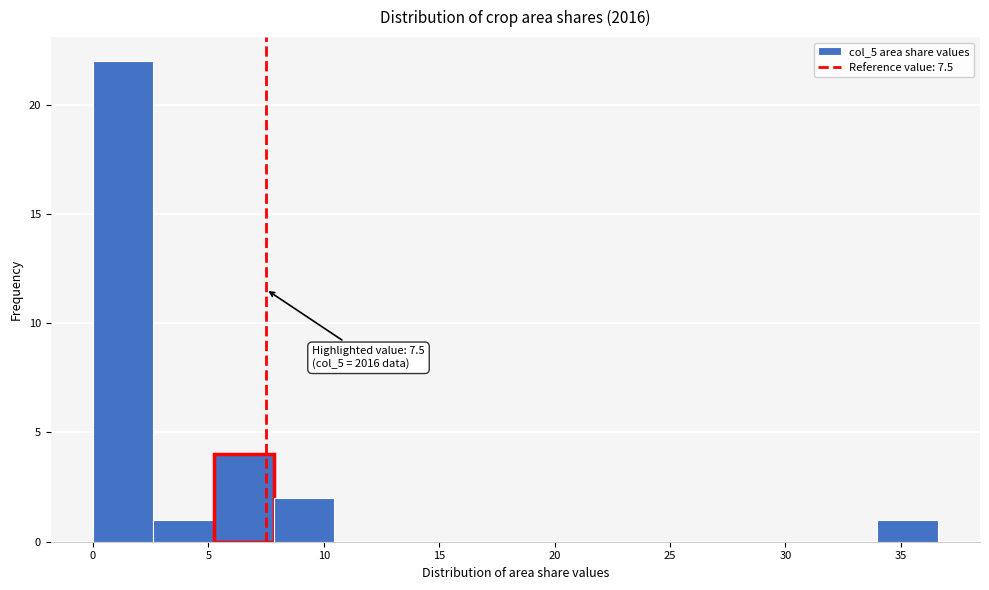

Over which range of the x-axis is the bar tallest?

0.0 to 2.5